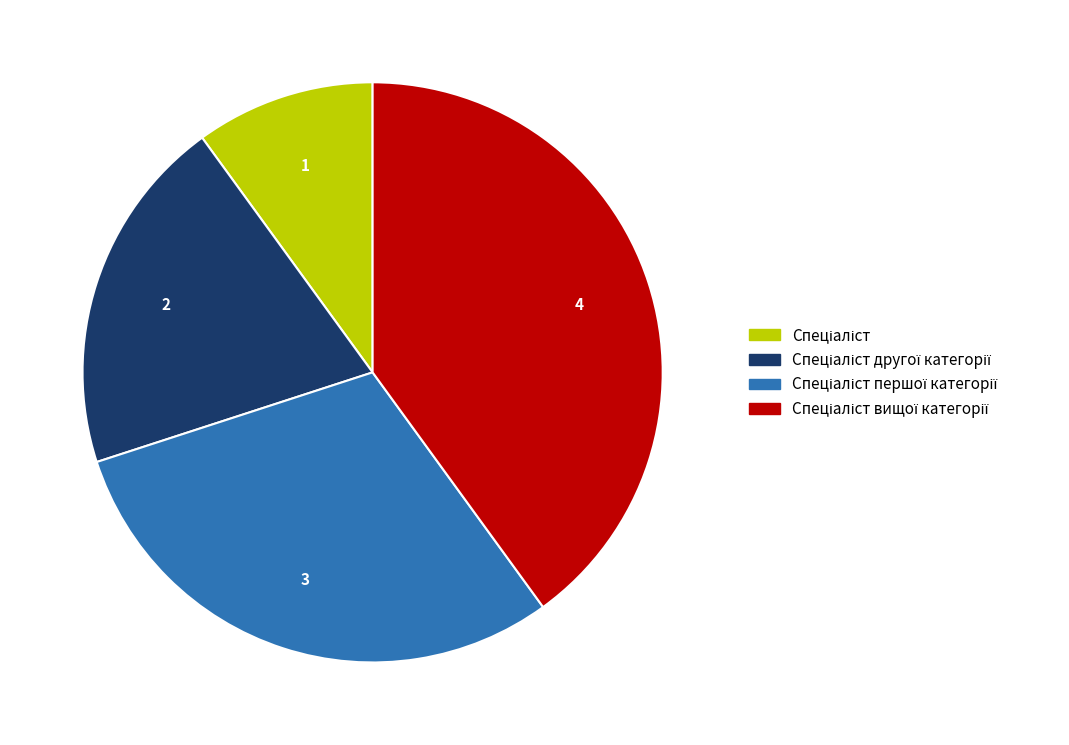

Is there any slice that represents more than half of the pie?

No